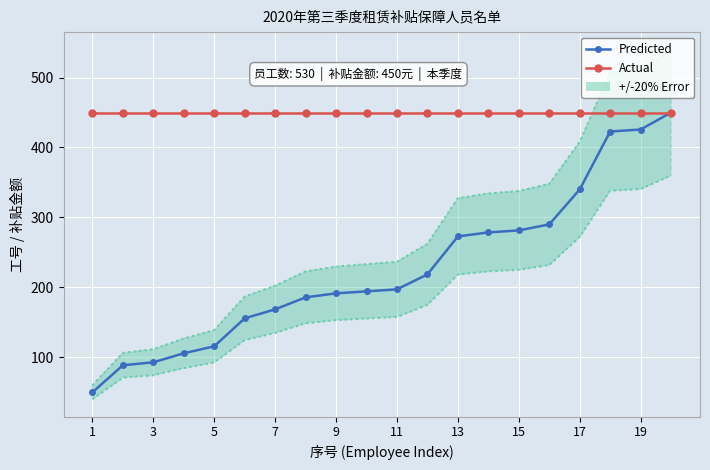

True or false: Actual and Predicted intersect in this chart.

False